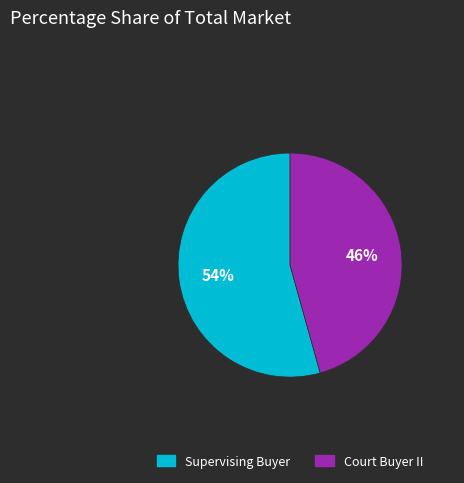

To the nearest percent, what percentage of the pie is Court Buyer II?

46%